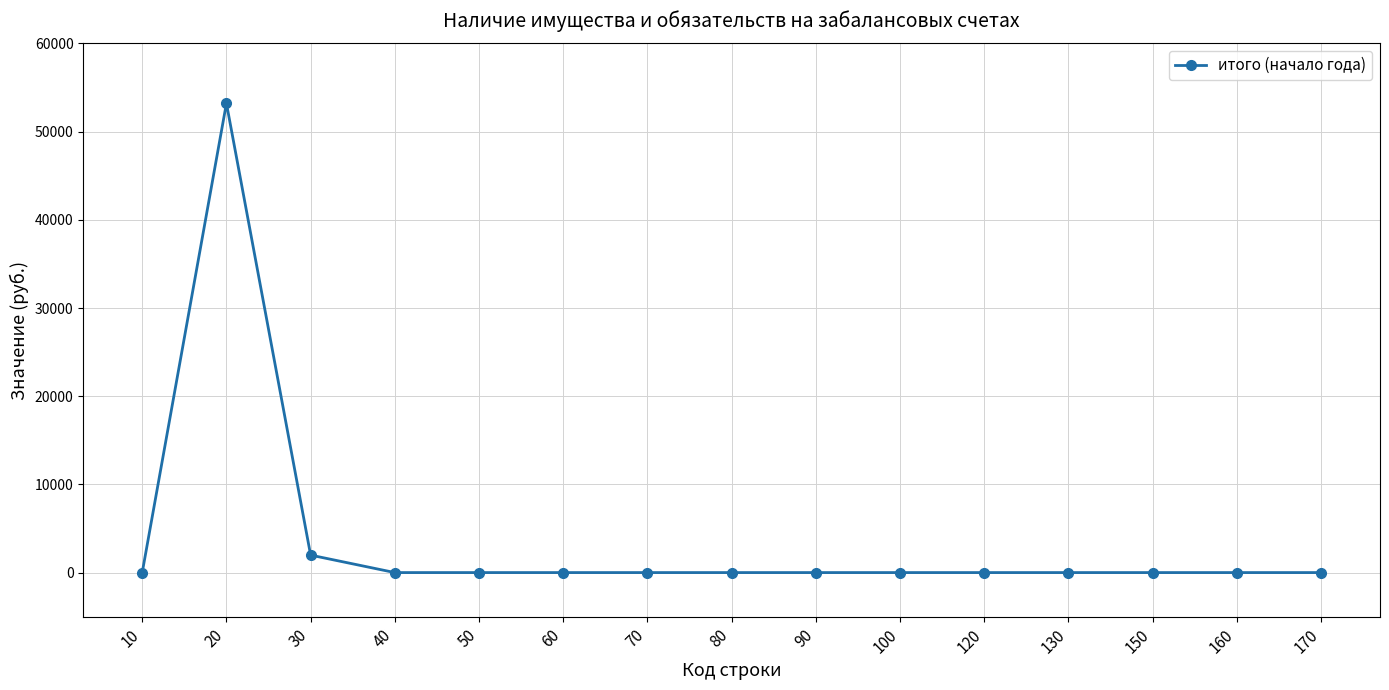

Where is the first local maximum?

20